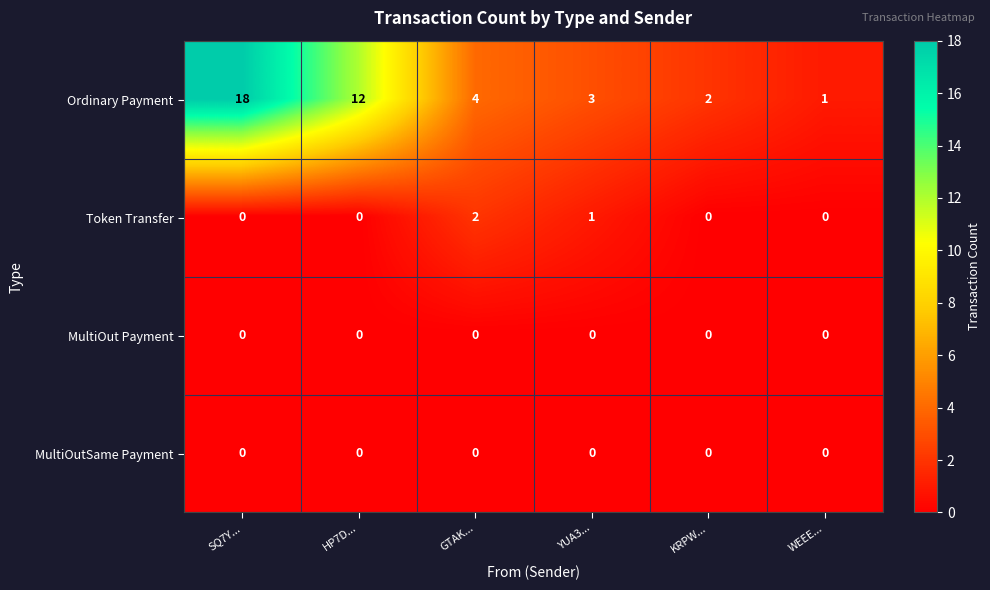

At which category does the chart reach its peak across all series?

SQ7Y...